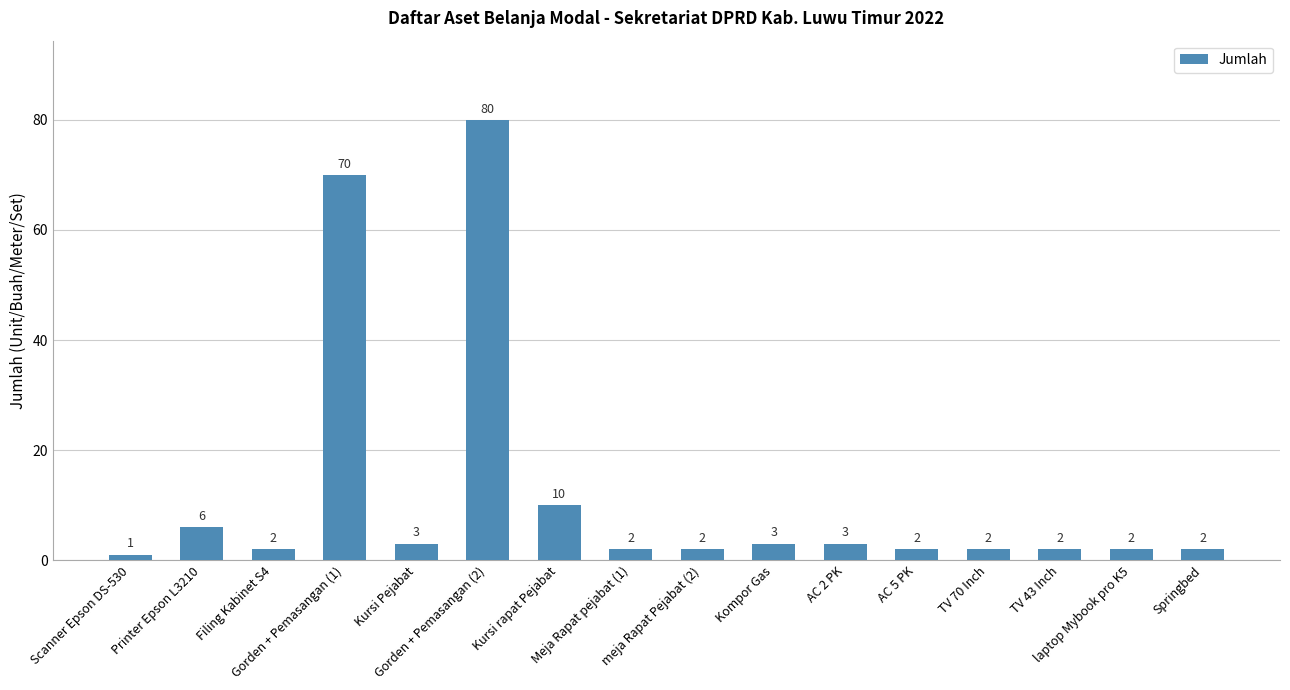

Which category has the lowest value across all series?

Scanner Epson DS-530